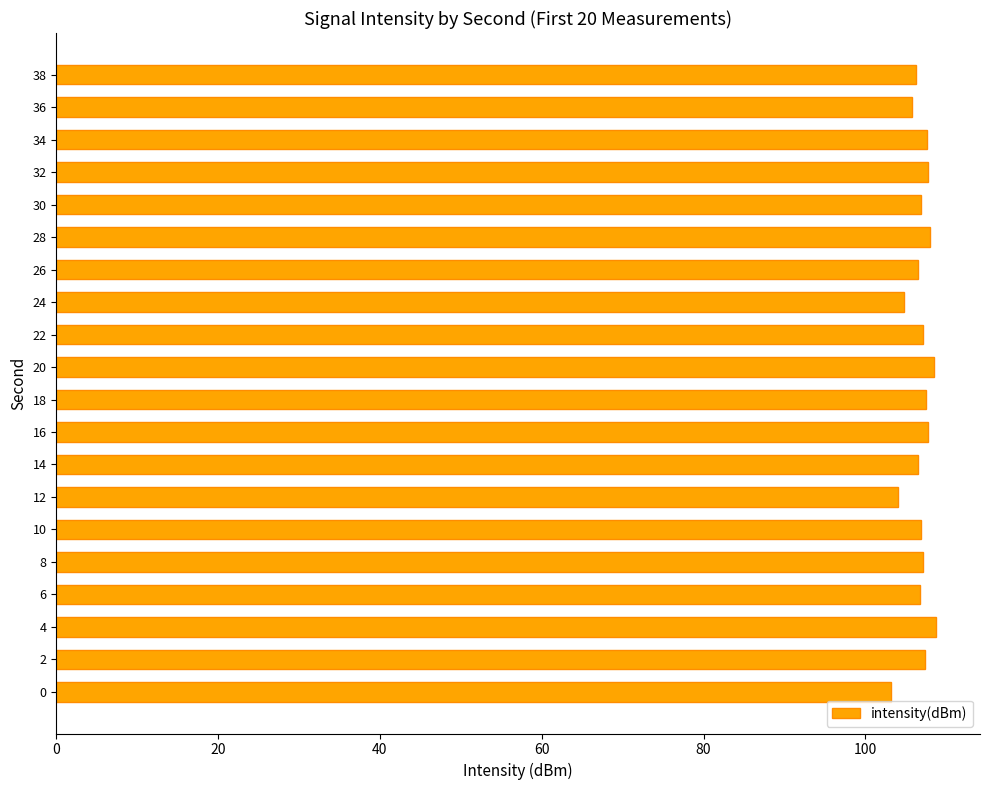

What is the difference between the maximum and minimum values?

5.6